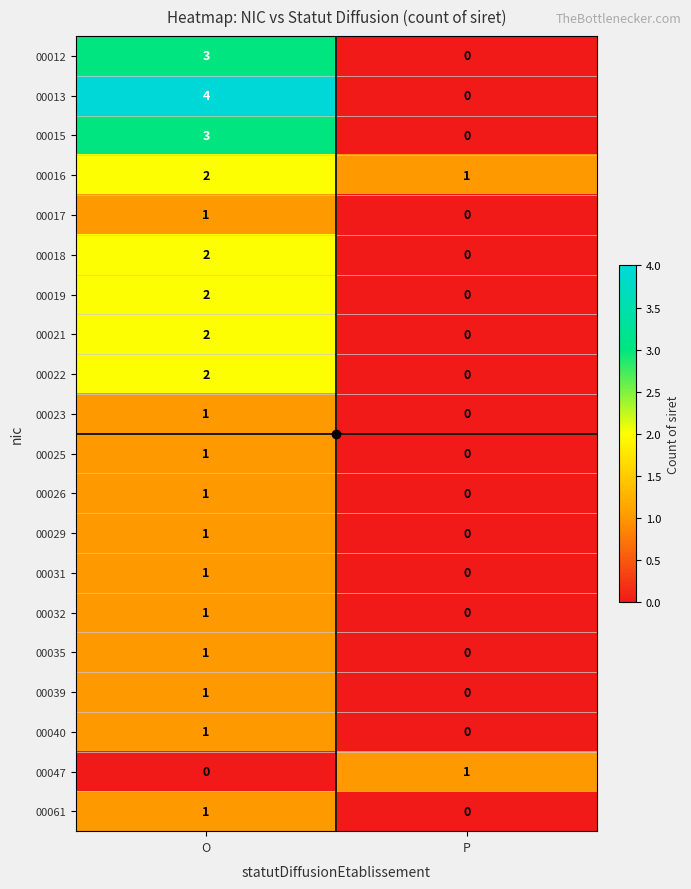

At which category is the sum across all series the highest?

O